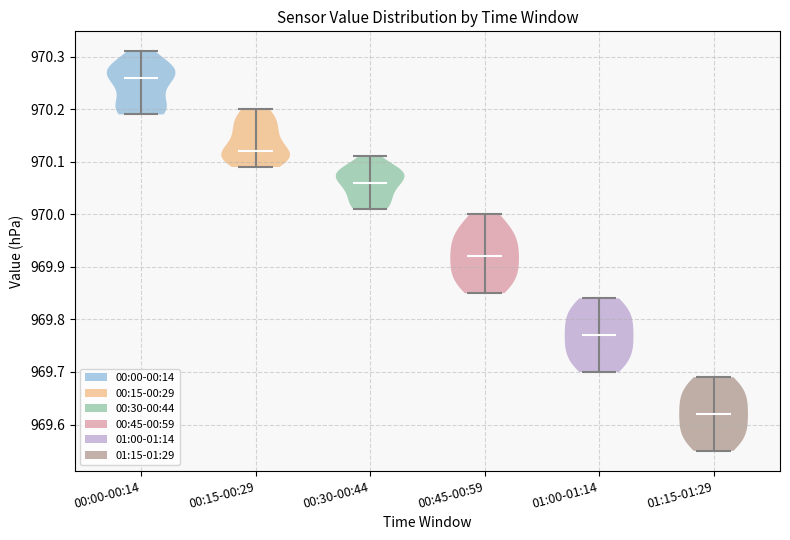

Reading left to right, read every violin against the y-axis: where its median line is, and the lowest and highest points it reaches. The values are not printed on the chart, so give them approximately, as read against the axis.

00:00-00:14: median line 970.26, lowest point 970.19, highest point 970.31
00:15-00:29: median line 970.12, lowest point 970.09, highest point 970.20
00:30-00:44: median line 970.06, lowest point 970.01, highest point 970.11
00:45-00:59: median line 969.92, lowest point 969.85, highest point 970.00
01:00-01:14: median line 969.77, lowest point 969.70, highest point 969.84
01:15-01:29: median line 969.62, lowest point 969.55, highest point 969.69